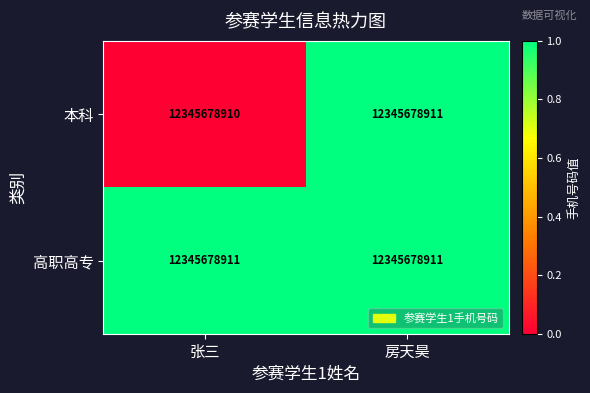

Is the value of 本科 at 张三 greater than the value of 高职高专 at 张三?

No